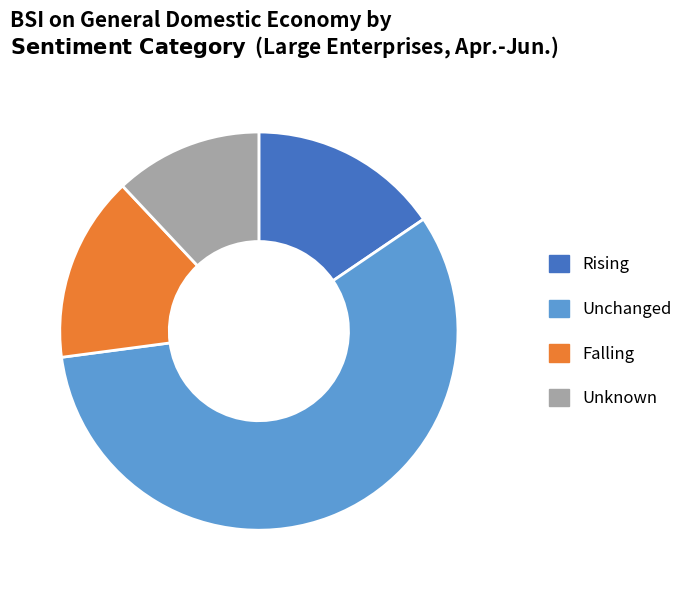

Which has a higher value, Rising or Unknown?

Rising